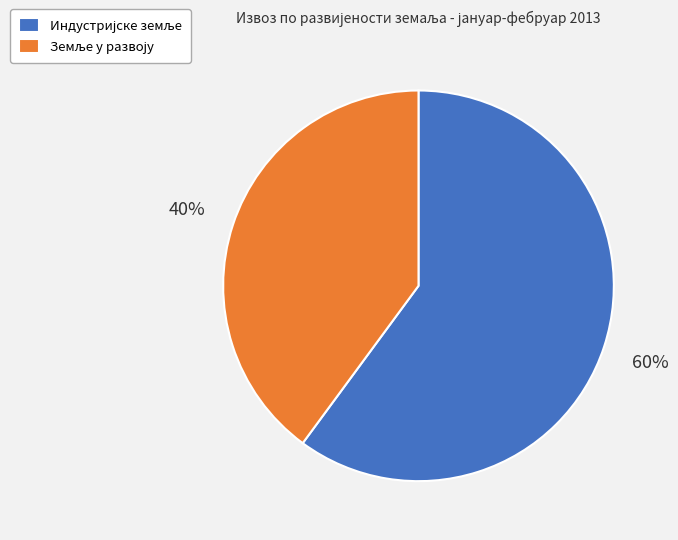

Does any single category account for the majority?

Yes